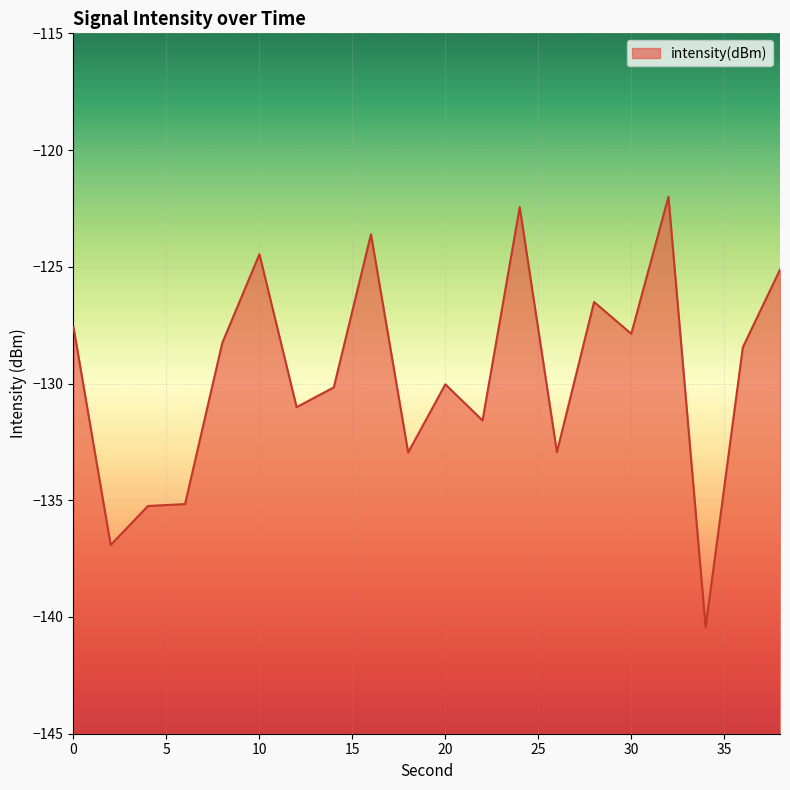

The chart shows a value of -131.0 at 12. True or false?

True